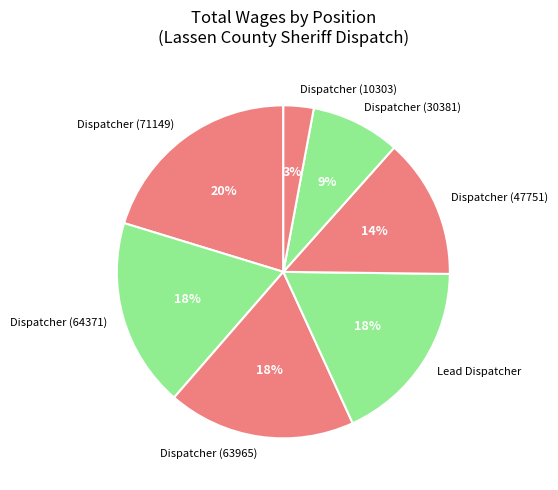

What percentage is the Lead Dispatcher slice, to the nearest percent?

18%